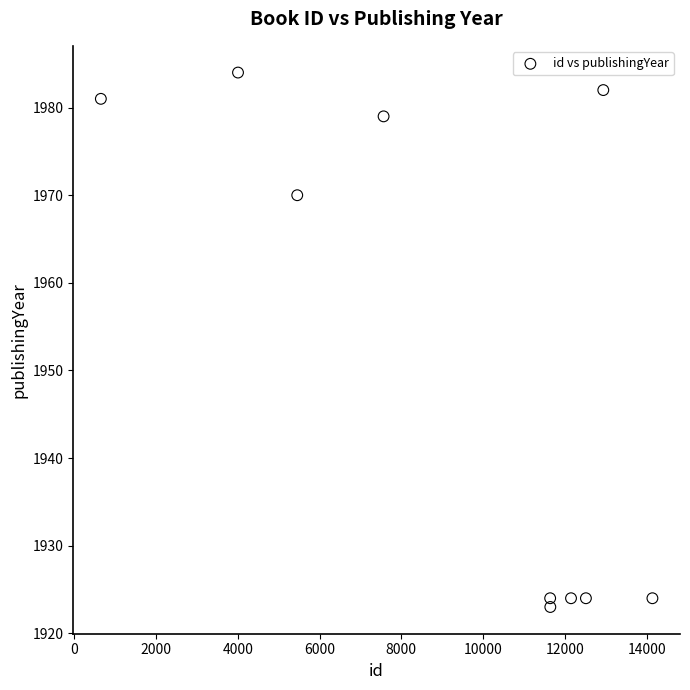

What is the range of Y values (max minus min)?

61